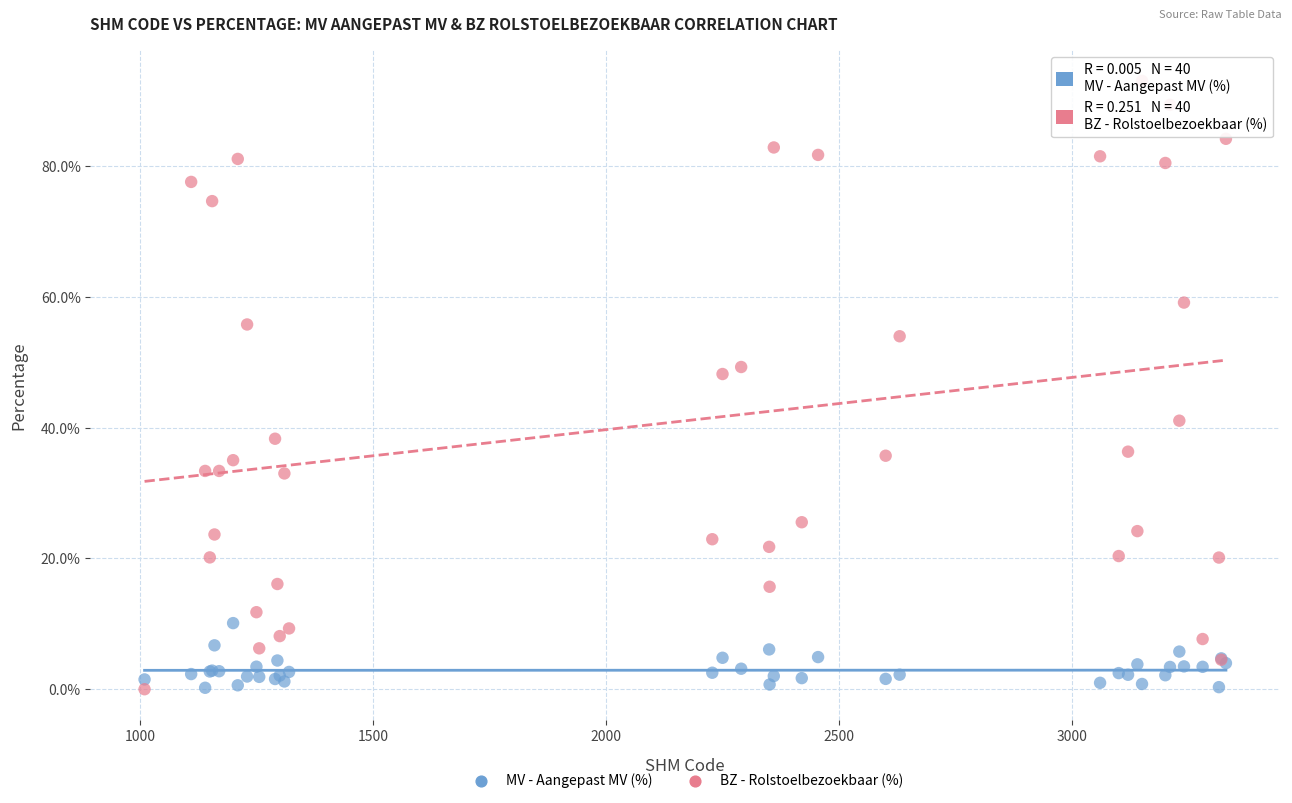

What are all the series names shown in the legend?

MV - Aangepast MV (%), BZ - Rolstoelbezoekbaar (%)